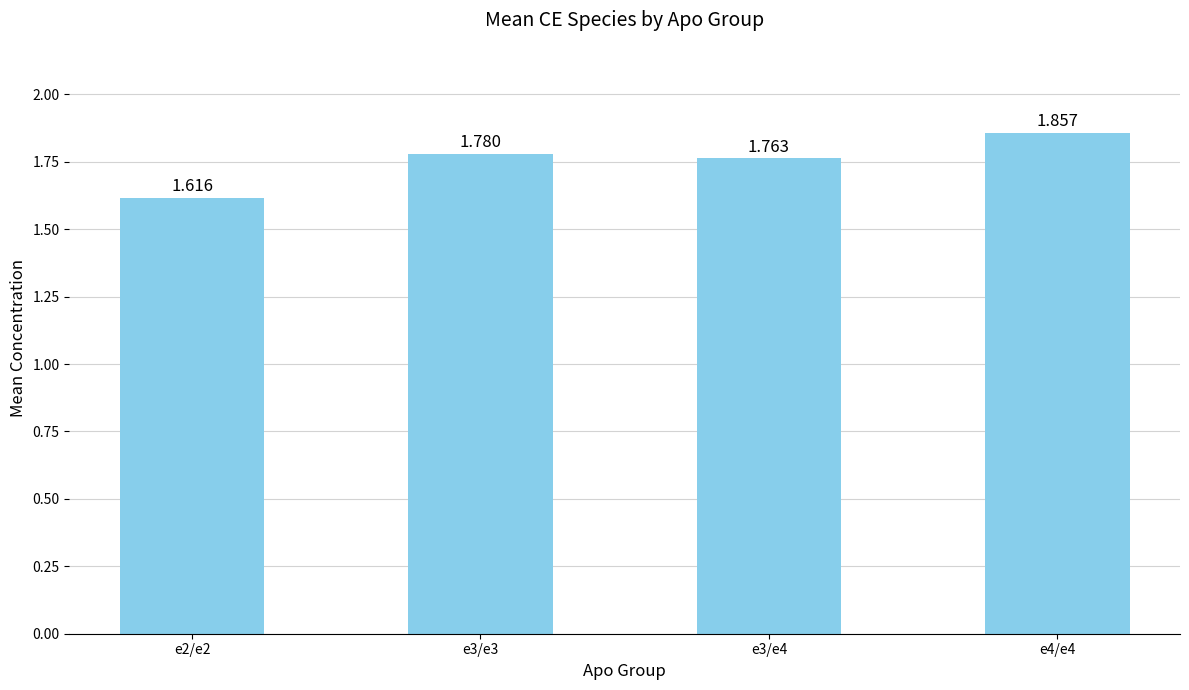

True or false: the data shows 2.8 at e3/e4.

False